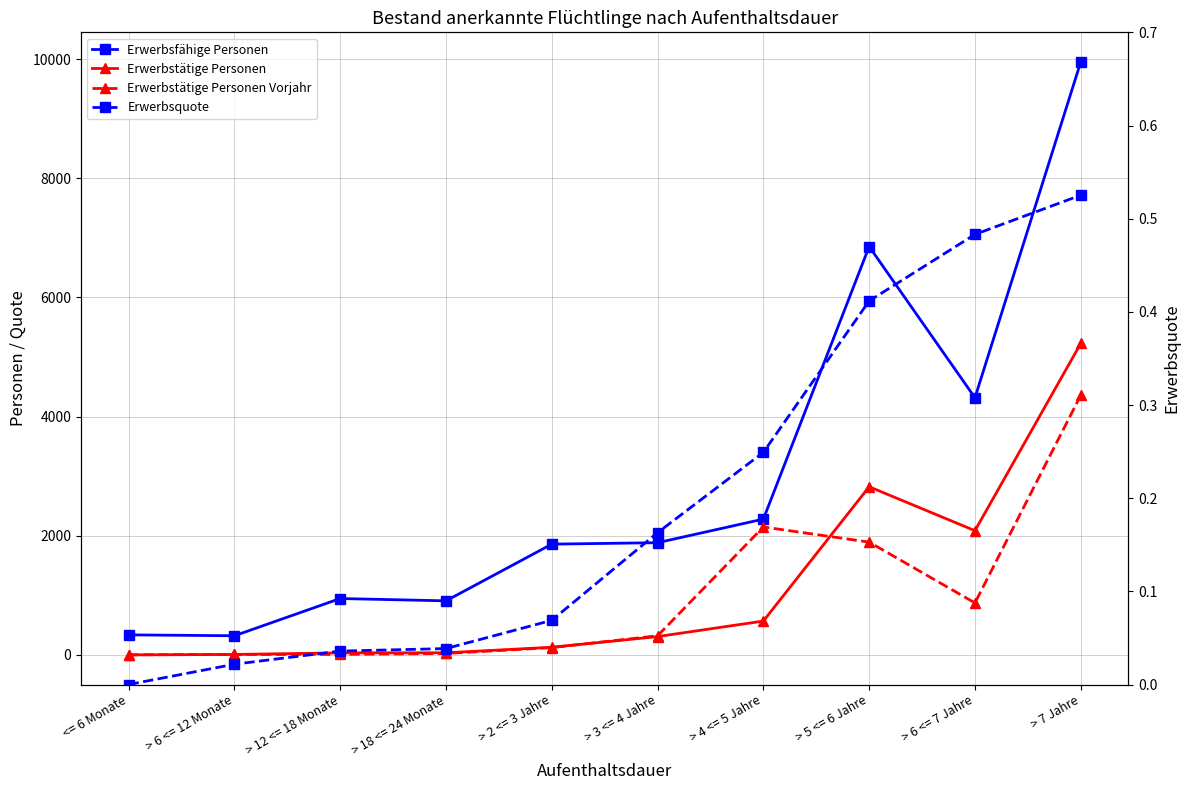

Where is Erwerbsfähige Personen nearest to the value 5136?

> 6 <= 7 Jahre